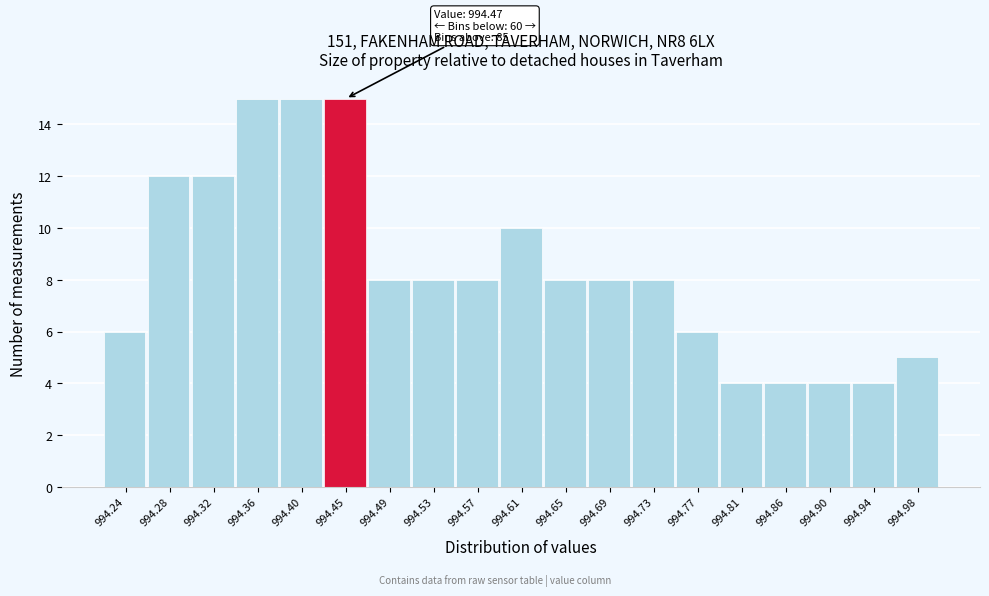

Reading left to right, transcribe all the data shown in this chart.

994.24=6	994.28=12	994.32=12	994.36=15	994.40=15	994.45=15	994.49=8	994.53=8	994.57=8	994.61=10	994.65=8	994.69=8	994.73=8	994.77=6	994.81=4	994.86=4	994.90=4	994.94=4	994.98=5